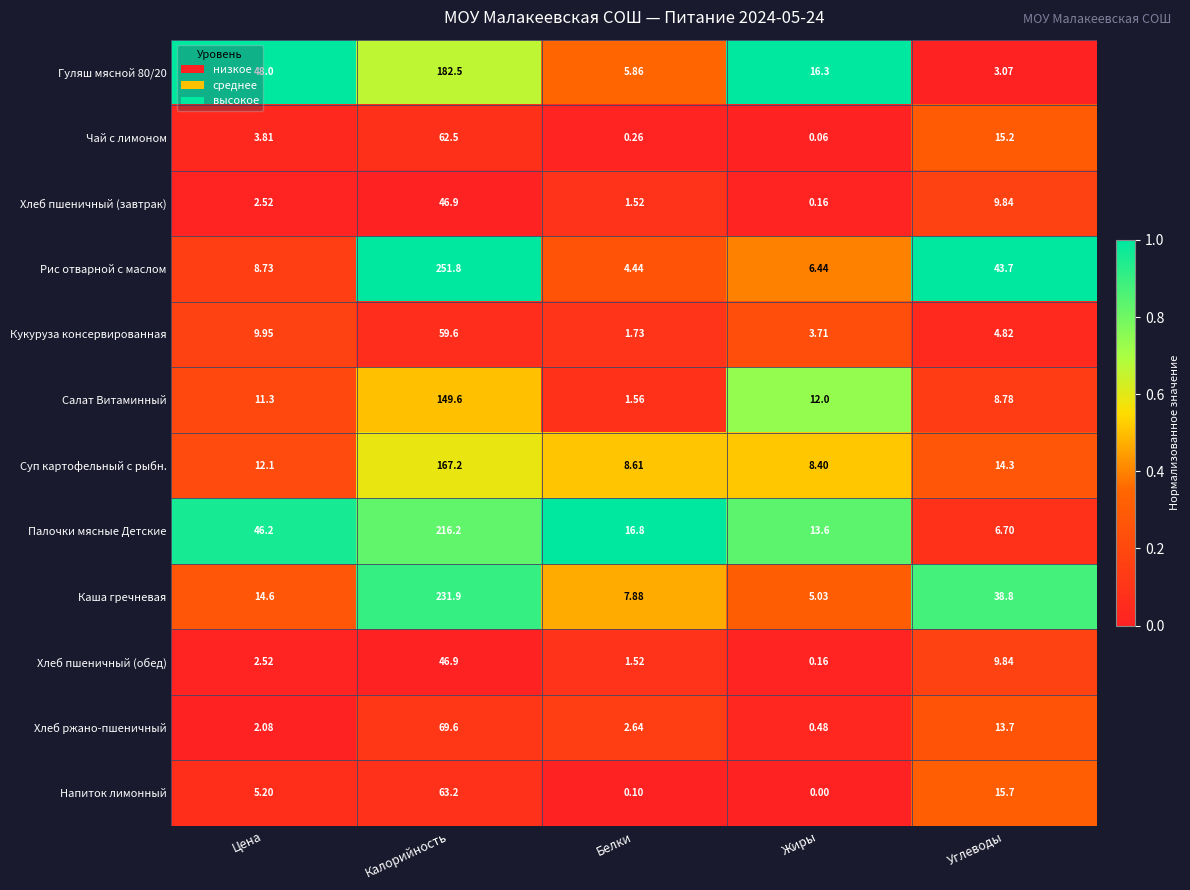

Which category has the highest value across all series?

Калорийность